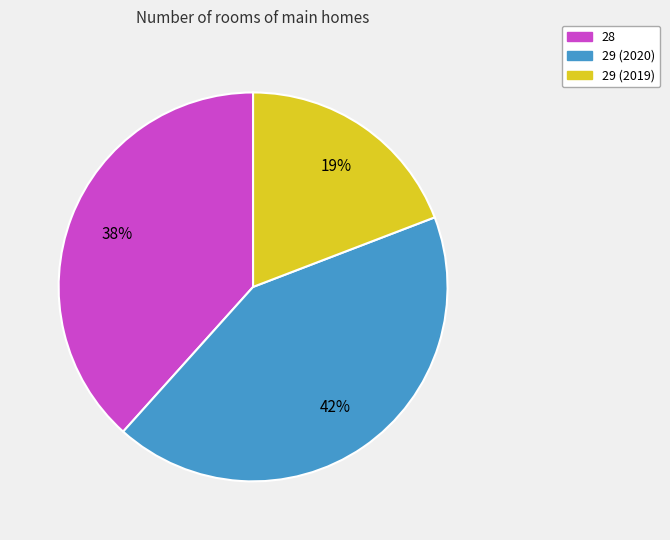

The 29 (2020) slice represents 51% of the pie. True or false?

False